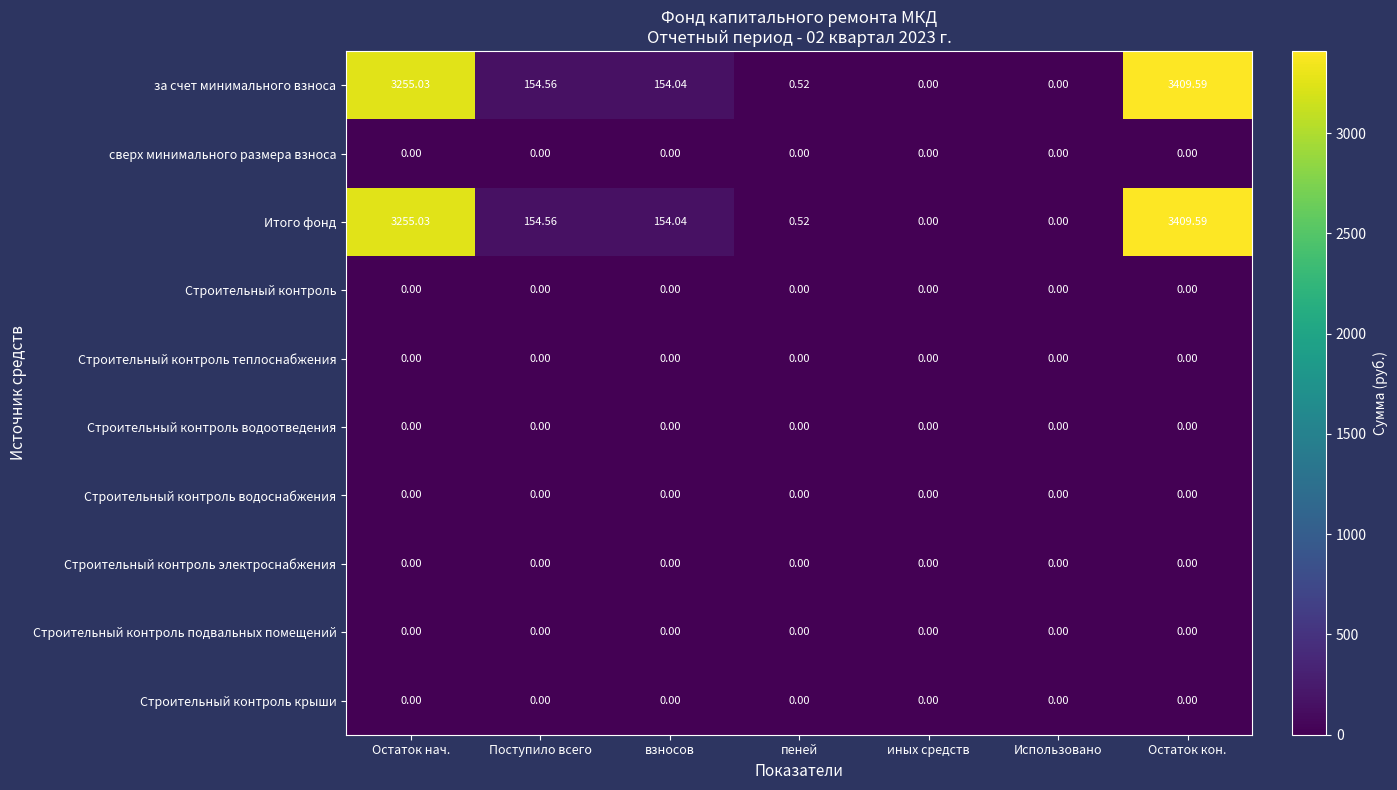

At which label is за счет минимального взноса closest to 1704?

Поступило всего